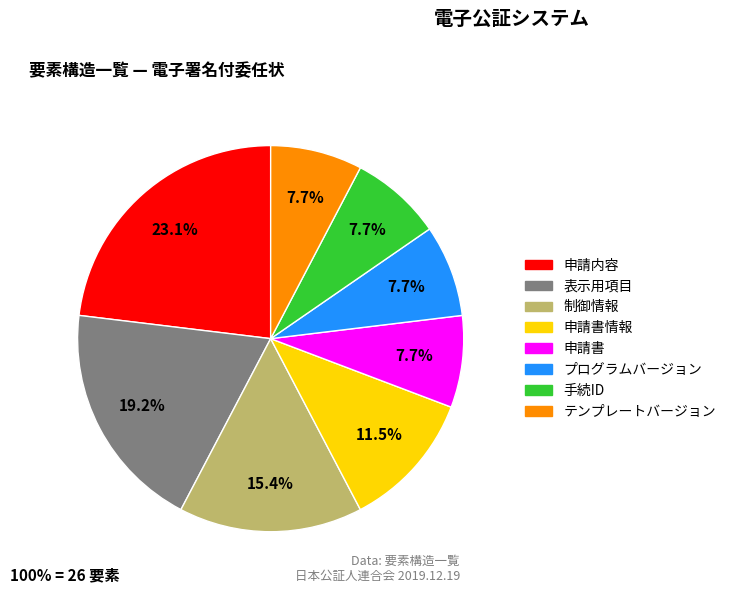

What percentage is the テンプレートバージョン slice, to the nearest percent?

8%